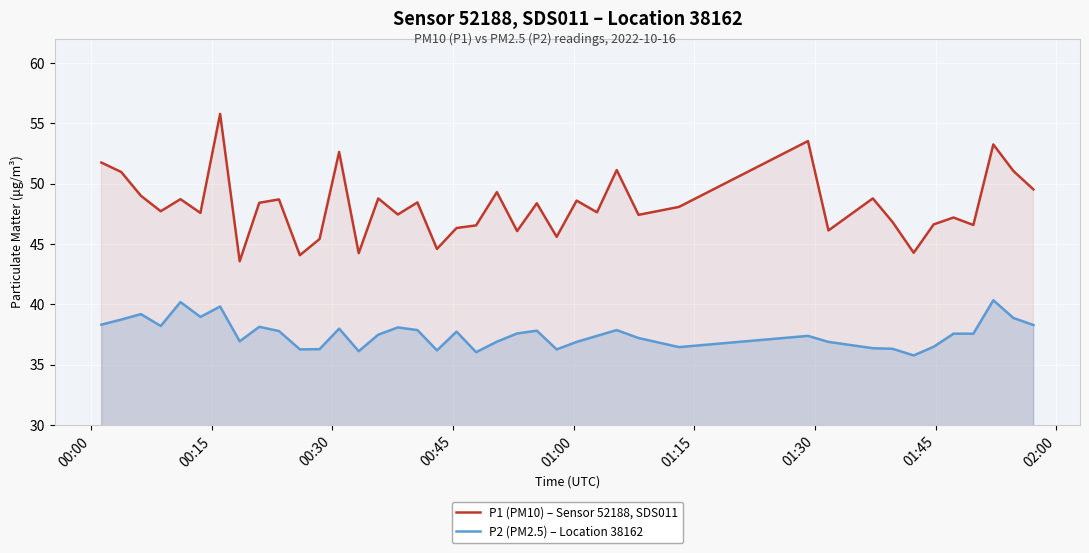

Rank the series by their maximum value, from highest to lowest.

P1 (PM10) – Sensor 52188, SDS011, P2 (PM2.5) – Location 38162